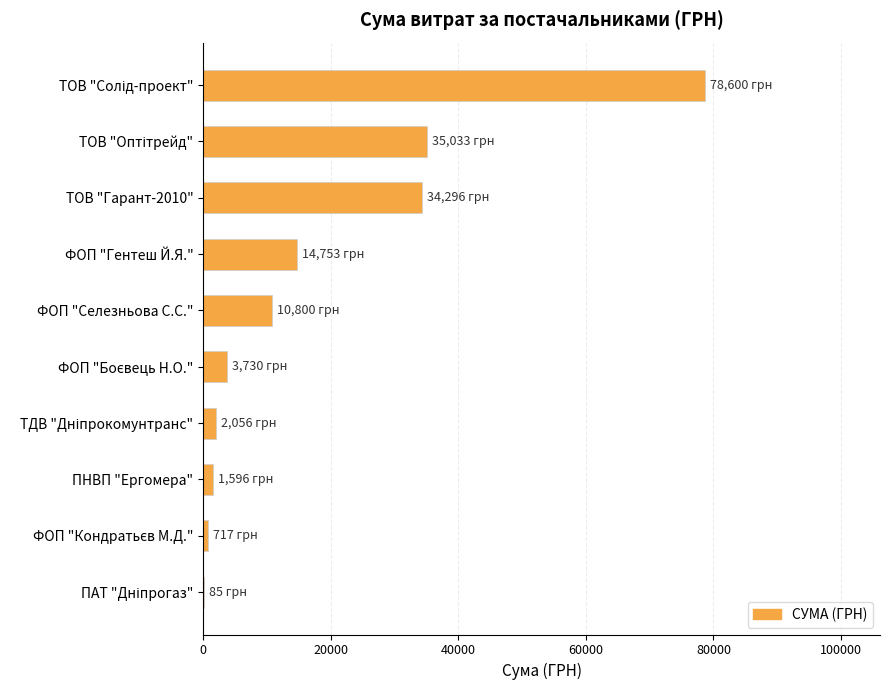

What is the sum of all values?

181666.2